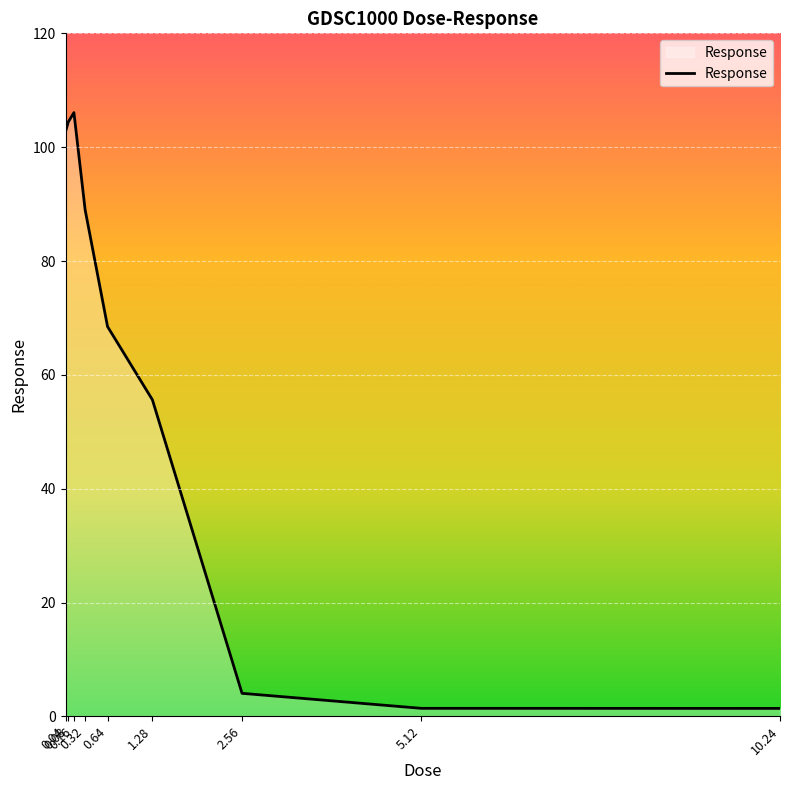

How many lines are shown in the chart?

1